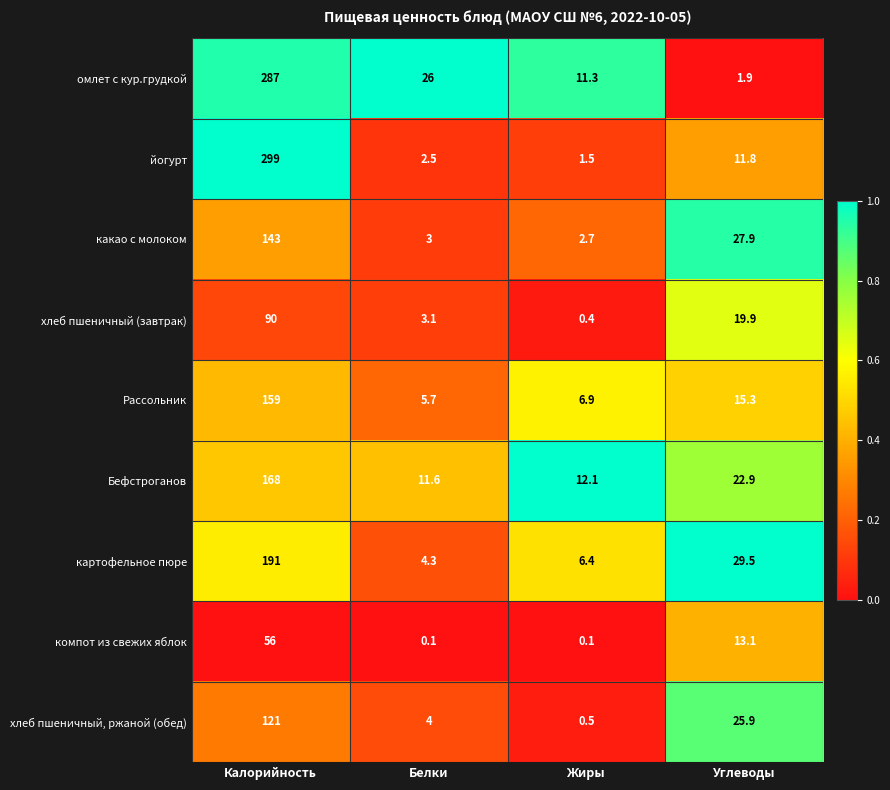

Which series has the largest range (max minus min)?

йогурт